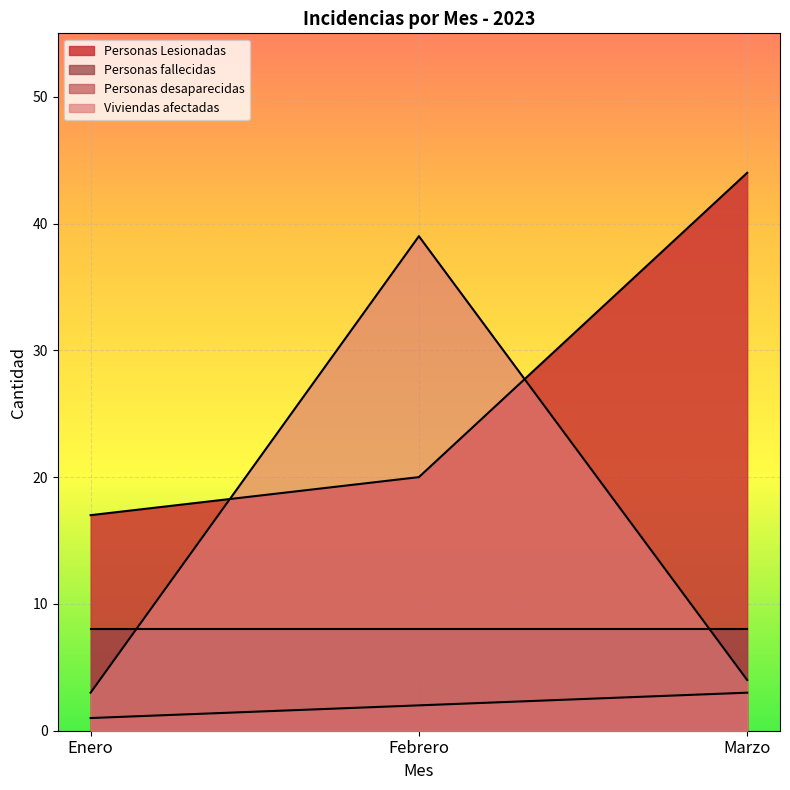

Does the chart display data point markers on the line(s)?

No